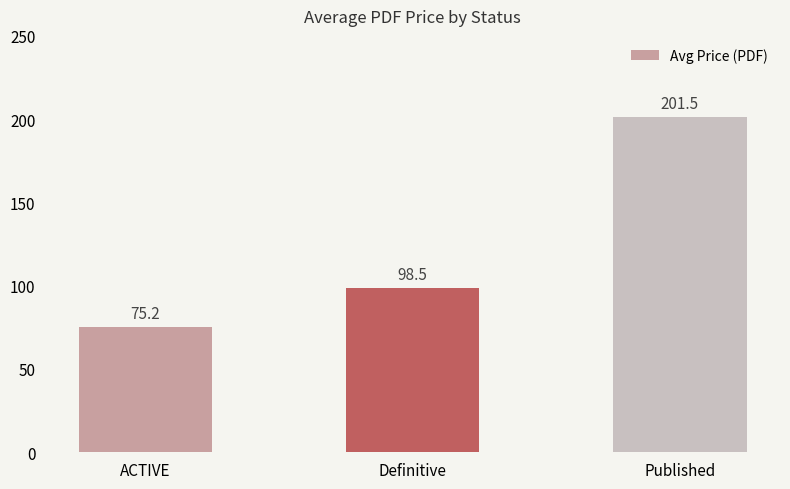

Which category has the lowest value across all series?

ACTIVE